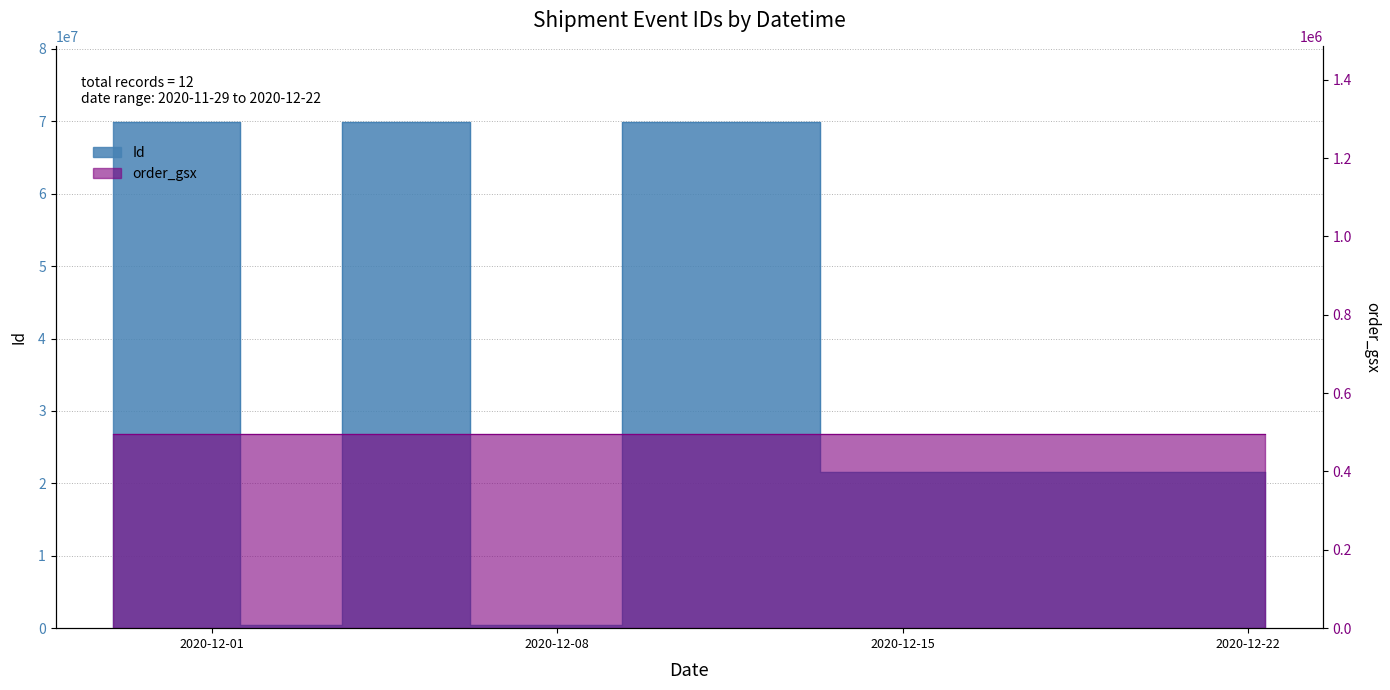

Reading left to right, what are all the values shown in this chart?

69861245	69861247	69861246	479507	69861243	479506	69861244	21619158	21619159	21619162	21619160	21619161